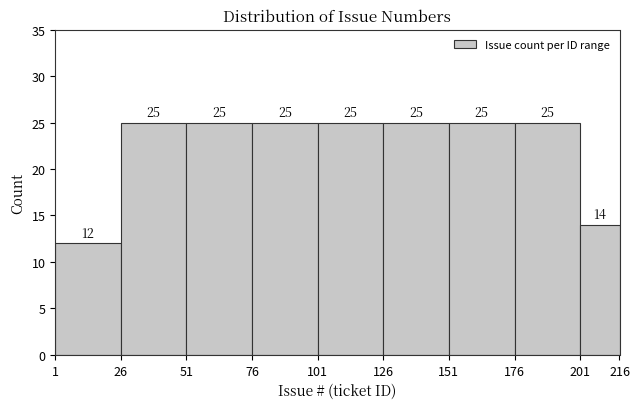

Reading left to right, transcribe this chart: for each bar, give the range it covers on the x-axis and its height.

1 to 26: 12
26 to 51: 25
51 to 76: 25
76 to 101: 25
101 to 126: 25
126 to 151: 25
151 to 176: 25
176 to 201: 25
201 to 216: 14